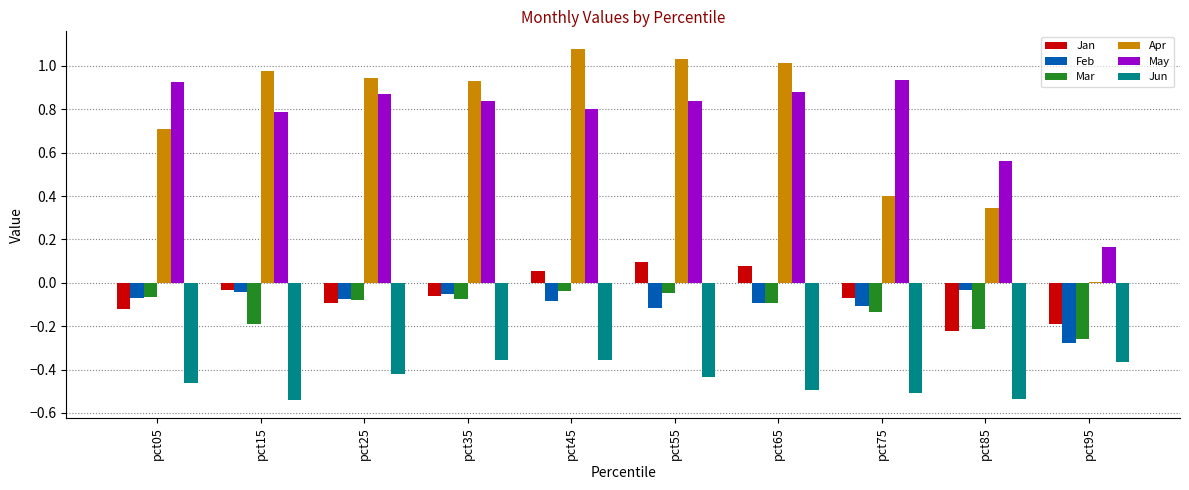

Is it true that May equals 0.6 at pct75?

False